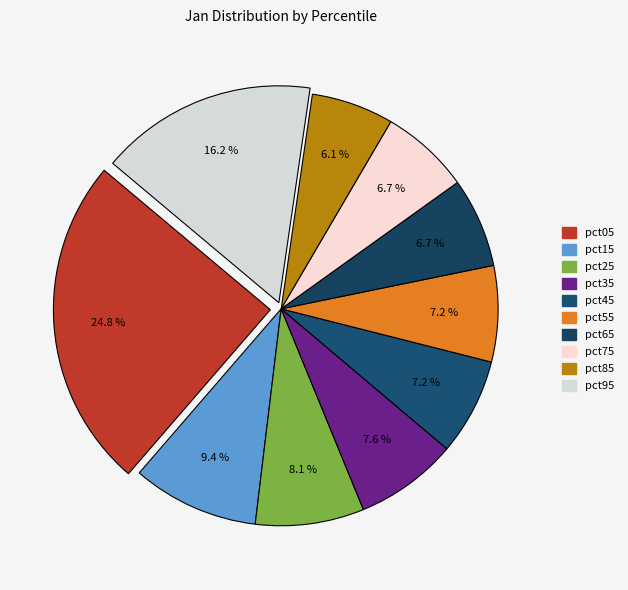

How many slices are in this pie chart?

10